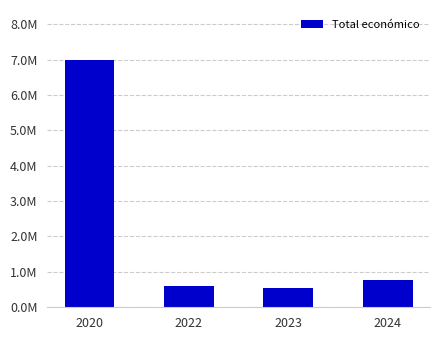

Reading left to right, extract all data points from this chart.

6999254	597010	540000	782648